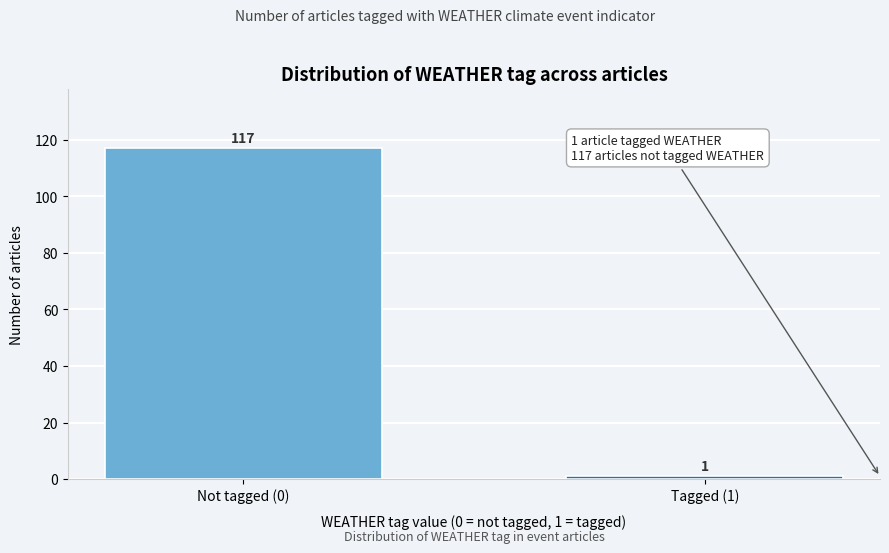

Reading right to left, what are all the values shown in this chart?

Tagged (1)=1	Not tagged (0)=117